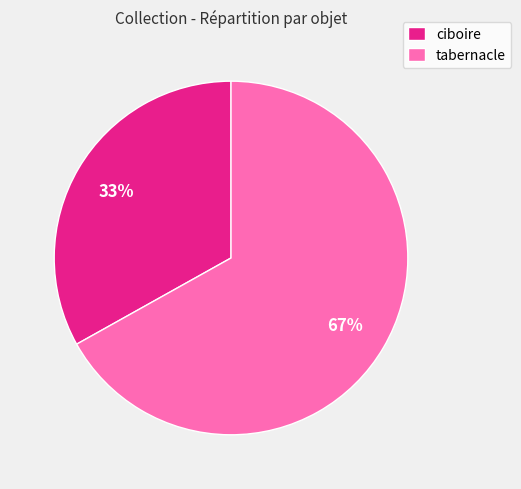

Rank the categories by value from highest to lowest.

tabernacle, ciboire